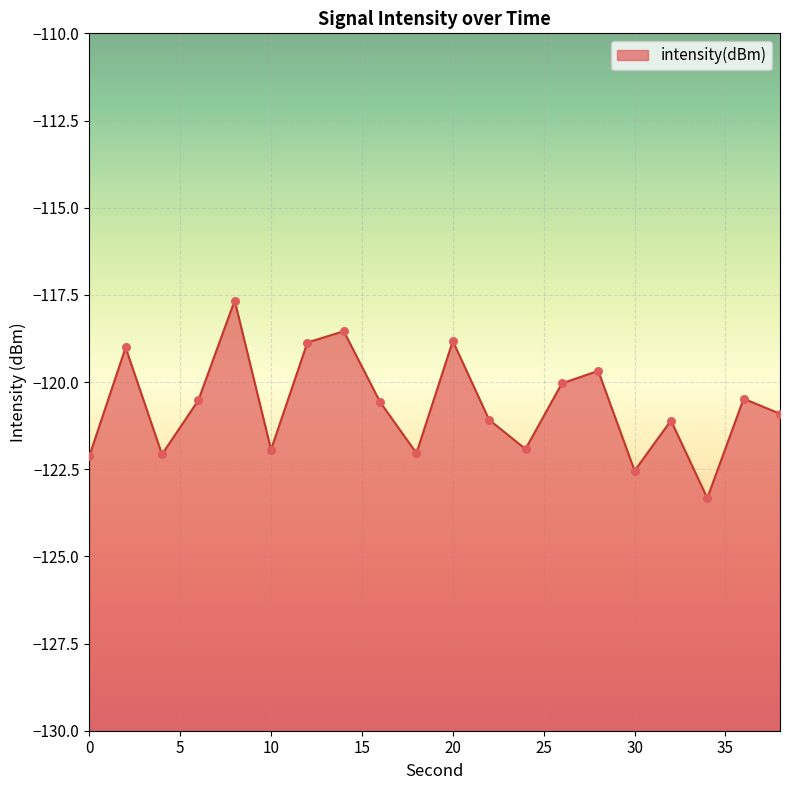

What is the change in value from 12 to 34?

-4.5